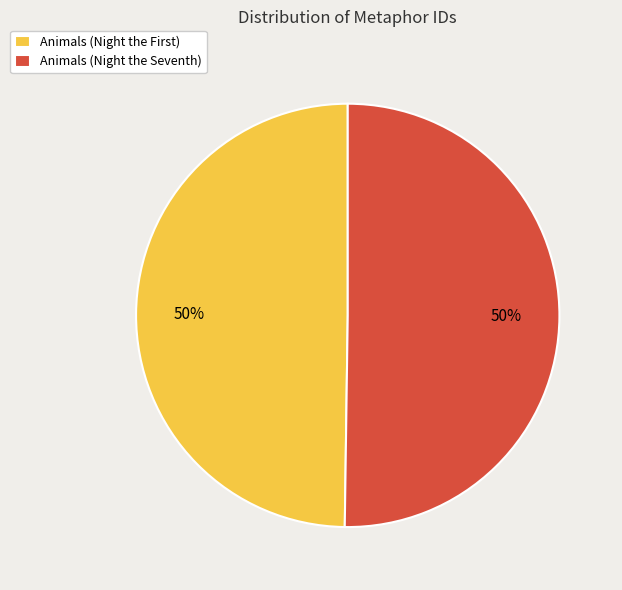

The Animals (Night the Seventh) slice represents 50% of the pie. True or false?

True